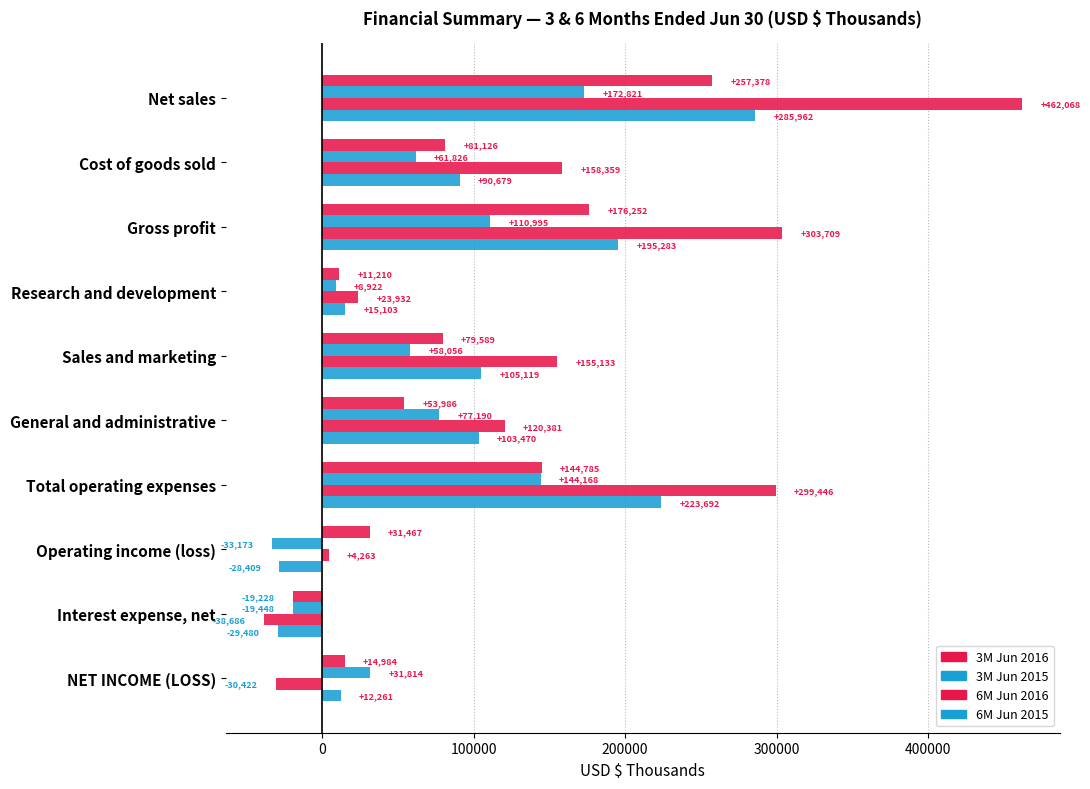

How many values in the 6M Jun 2016 series are below 155133?

5